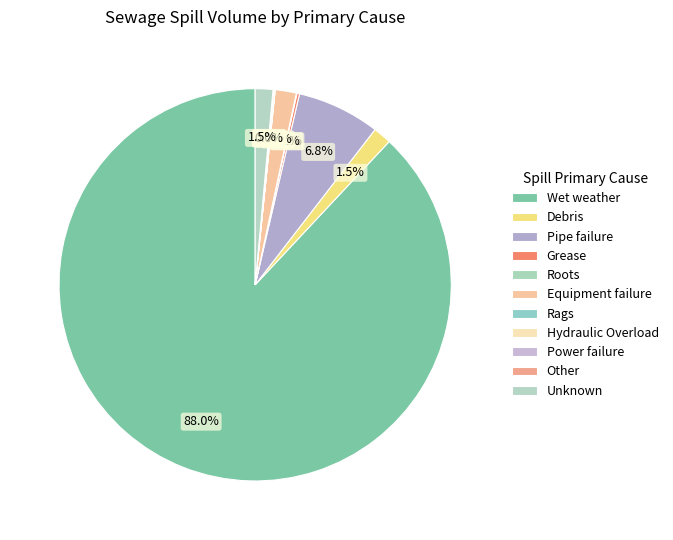

Count the number of slices in the pie.

11